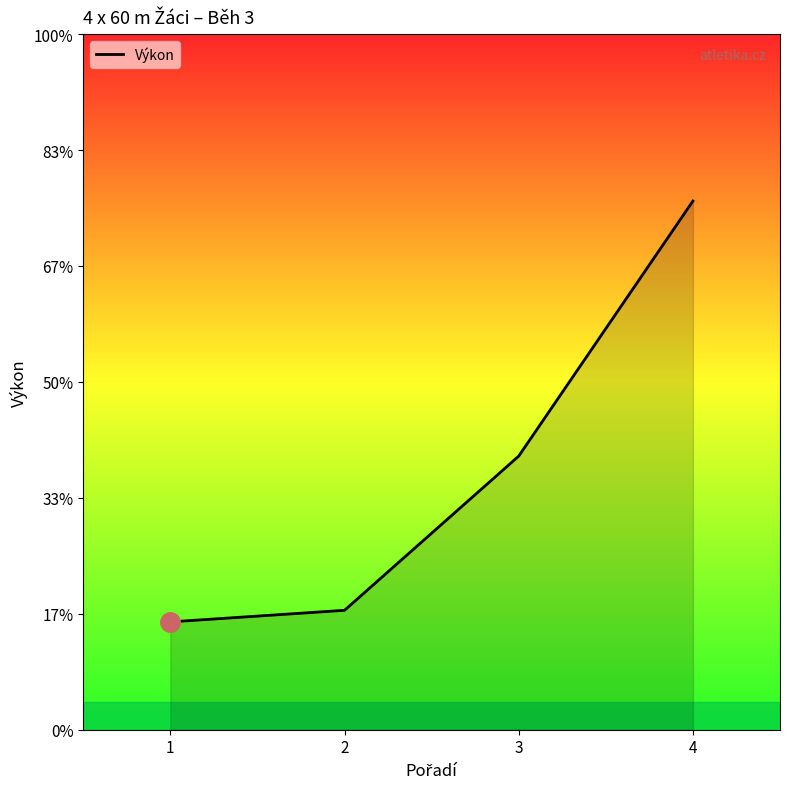

True or false: the data has more than 0 interior local peaks.

False